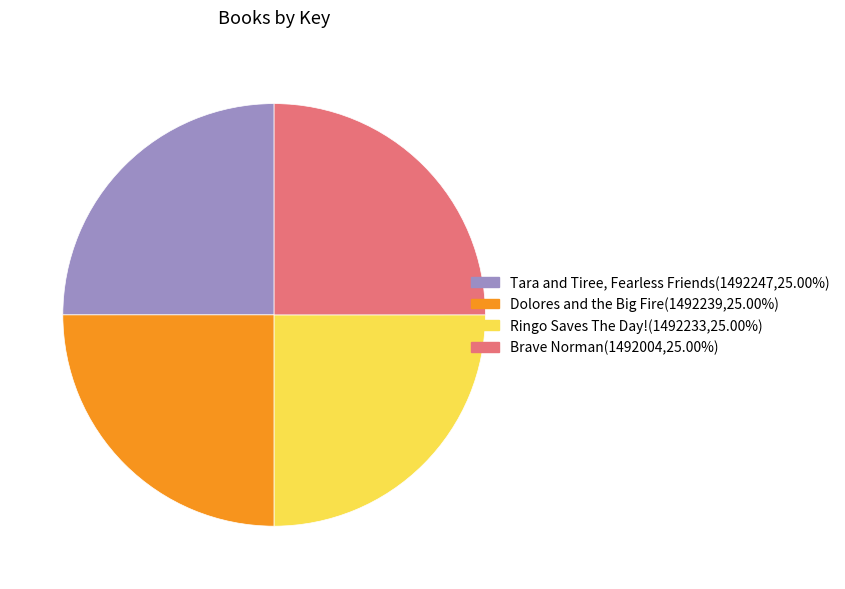

True or false: Dolores and the Big Fire accounts for 32% of the total.

False